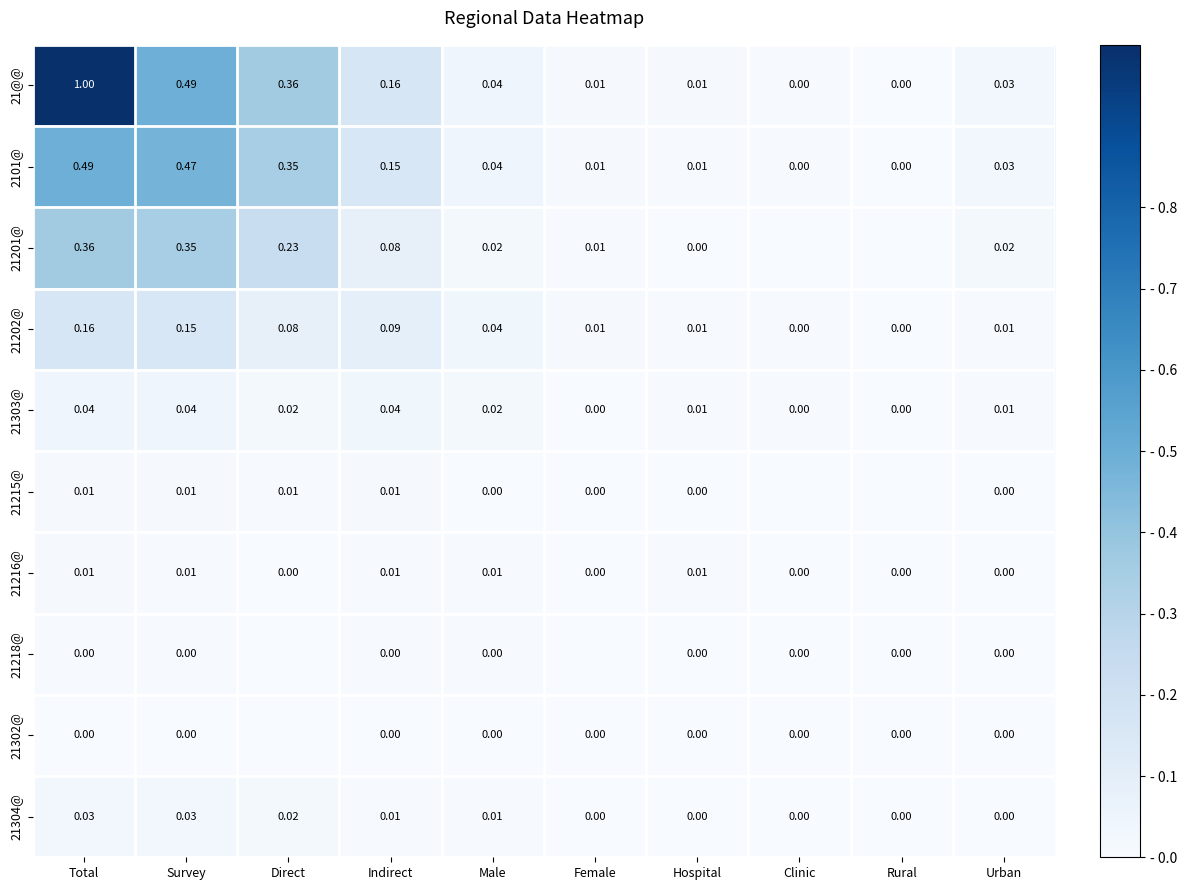

Between Indirect and Clinic, which is larger?

Indirect